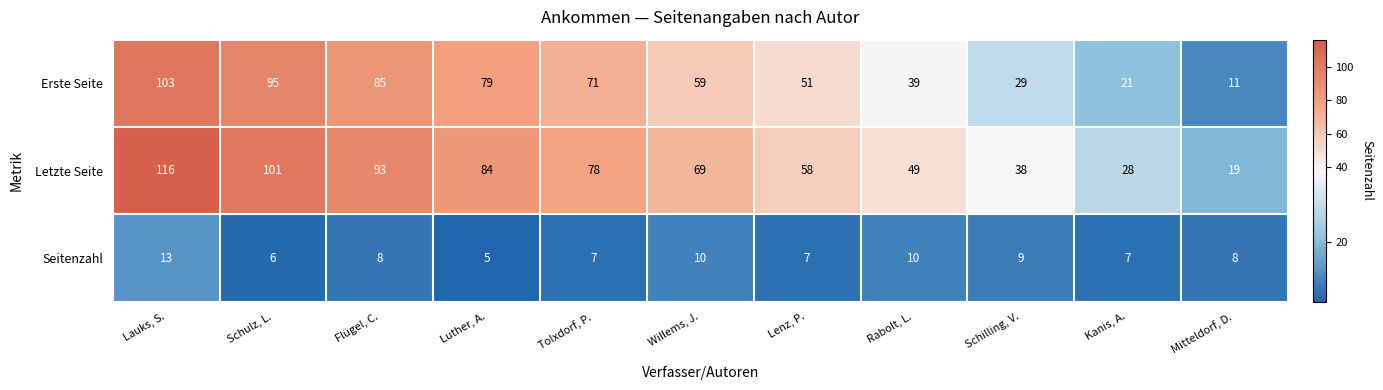

Where does the Letzte Seite series first go above 69?

Lauks, S.